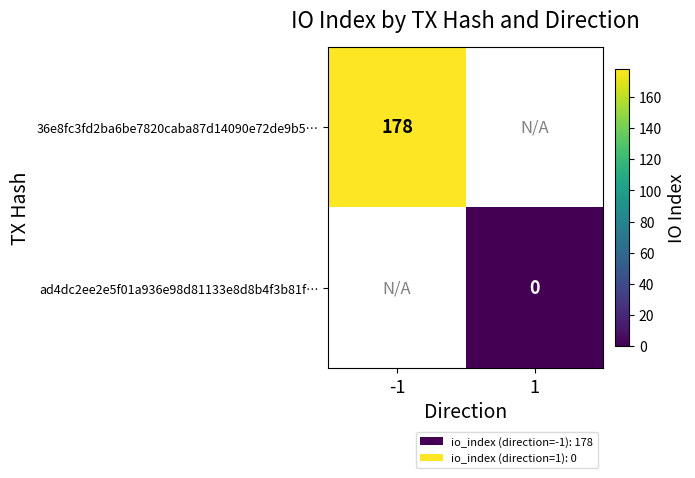

At how many categories does at least one series exceed 38?

1